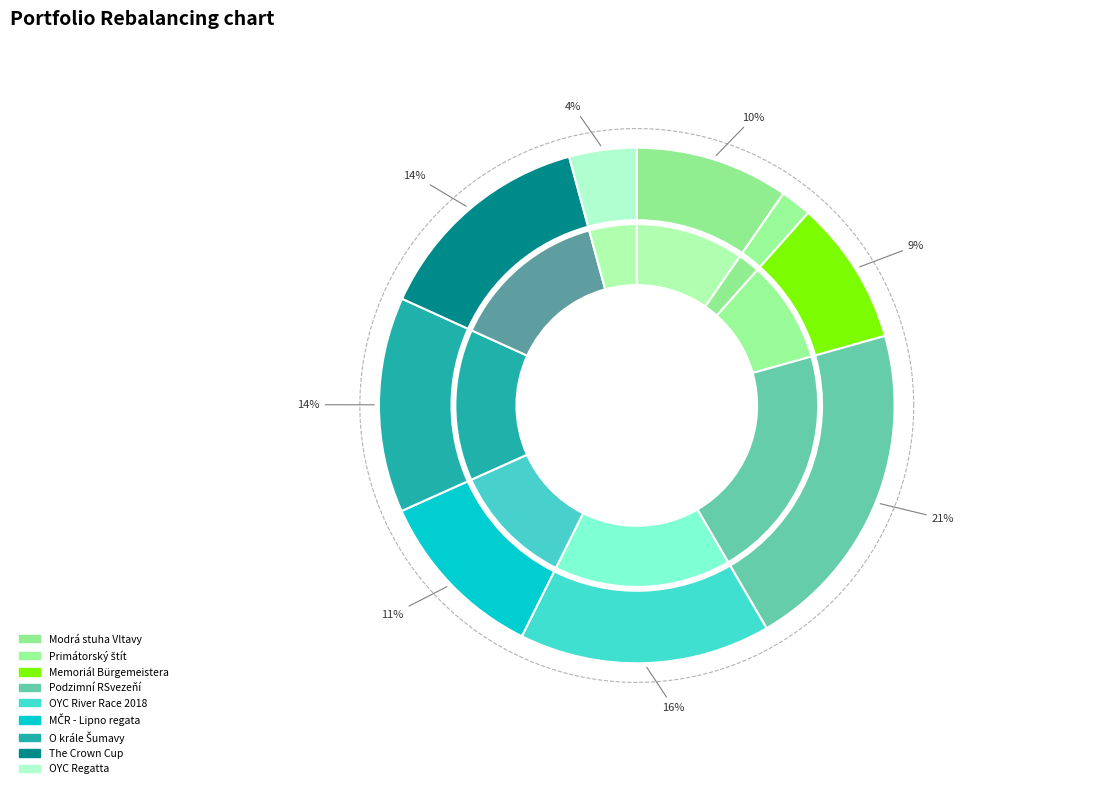

Count the number of slices in the pie.

9